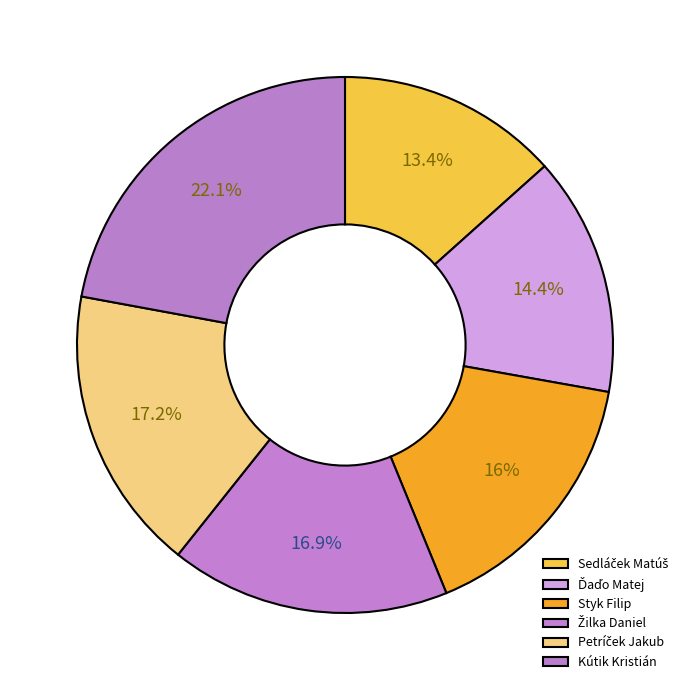

How many slices are in this pie chart?

6